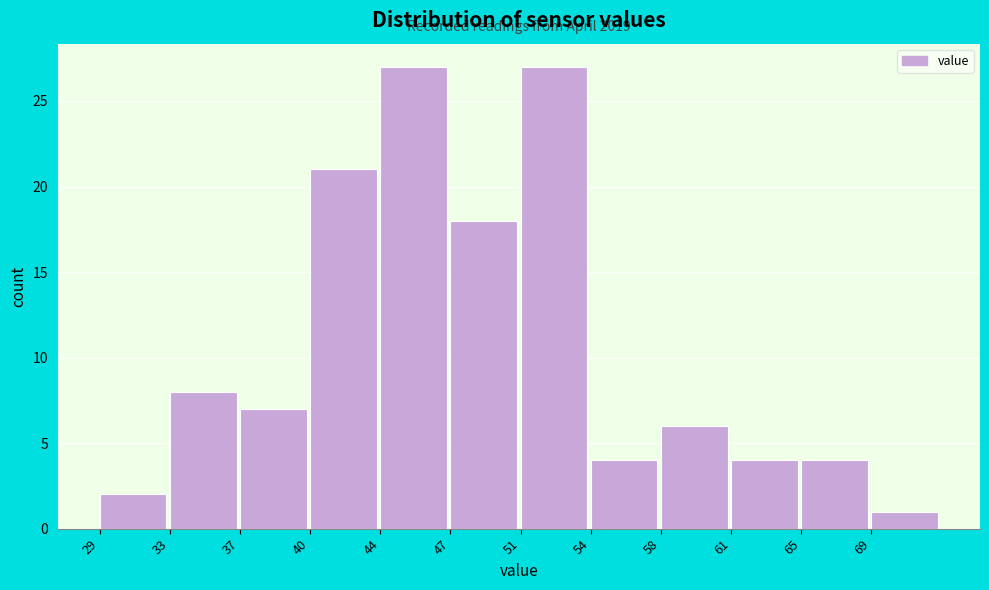

Reading right to left, list all the values displayed in this chart.

1	4	4	6	4	27	18	27	21	7	8	2